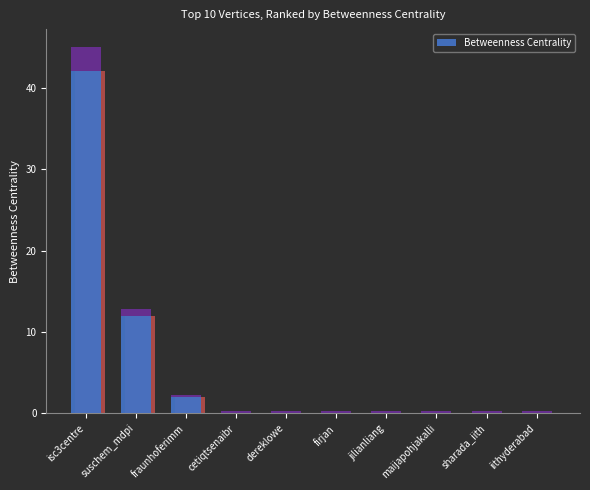

How many data points are above 0?

3